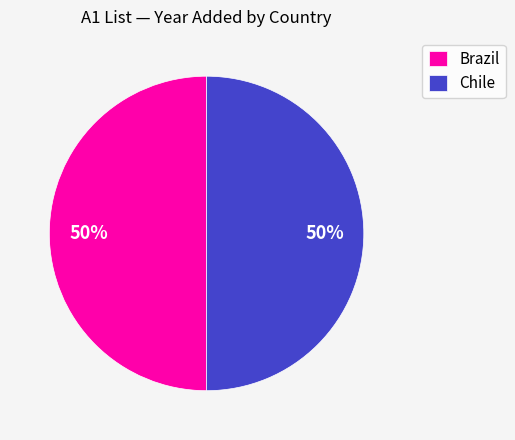

True or false: Brazil accounts for 50% of the total.

True